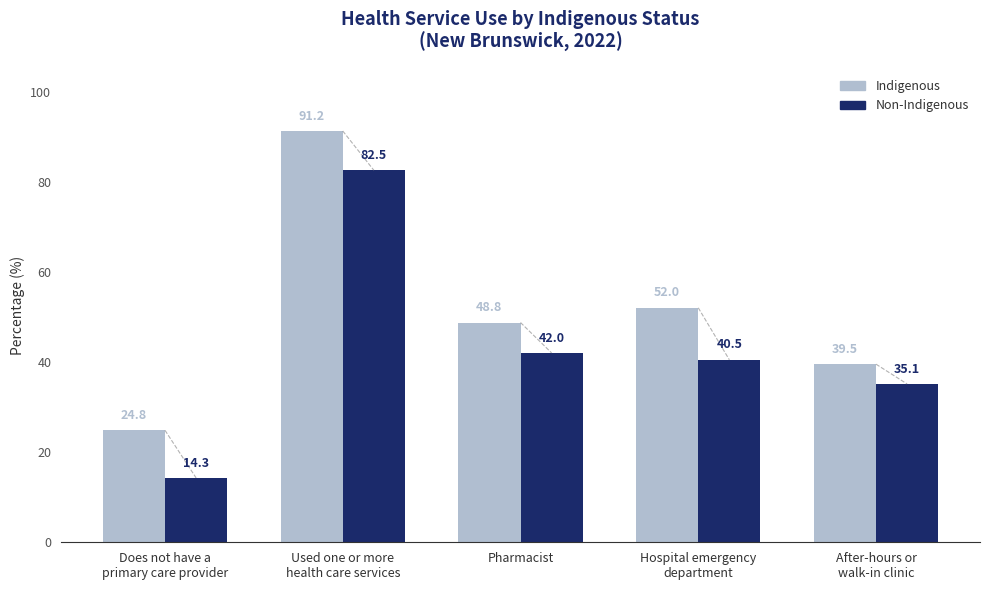

Reading right to left, list all the values displayed in this chart.

Indigenous: After-hours or
walk-in clinic=39.5	Hospital emergency
department=52.0	Pharmacist=48.8	Used one or more
health care services=91.2	Does not have a
primary care provider=24.8
Non-Indigenous: After-hours or
walk-in clinic=35.1	Hospital emergency
department=40.5	Pharmacist=42.0	Used one or more
health care services=82.5	Does not have a
primary care provider=14.3